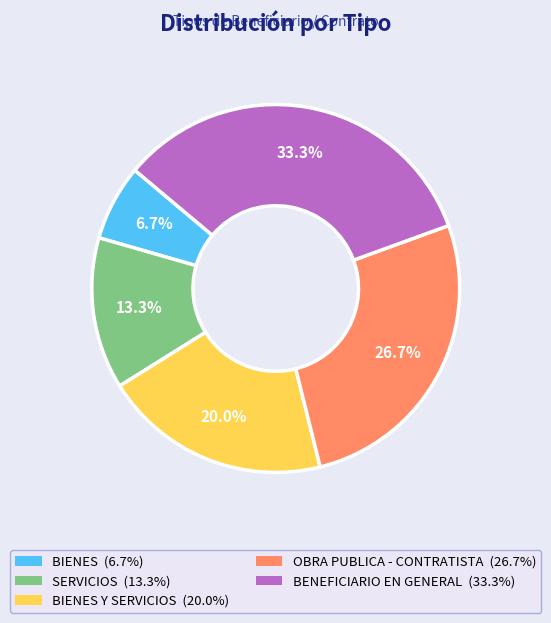

Does any single category account for the majority?

No